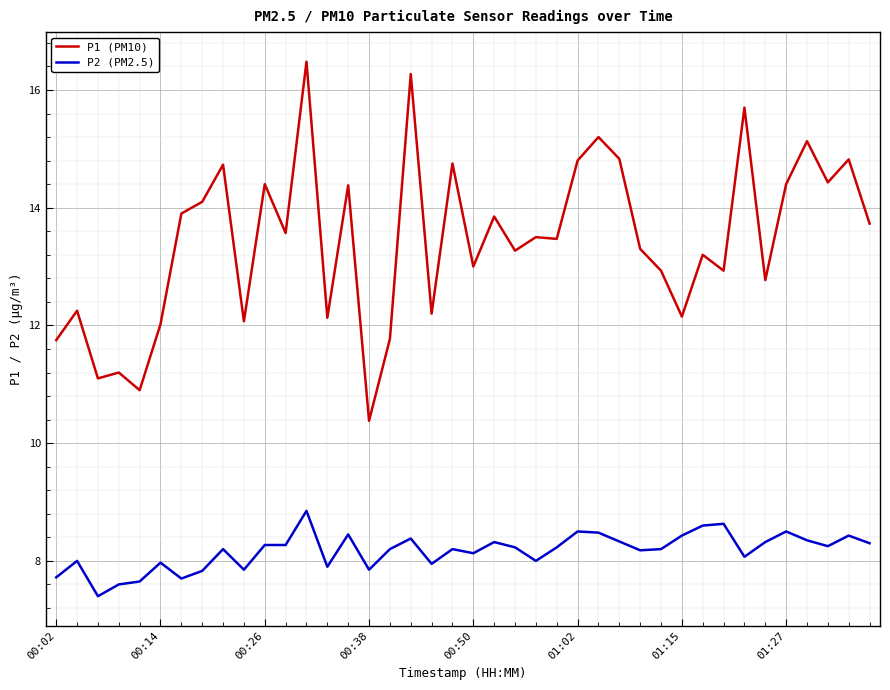

What is the greatest value displayed?

16.5